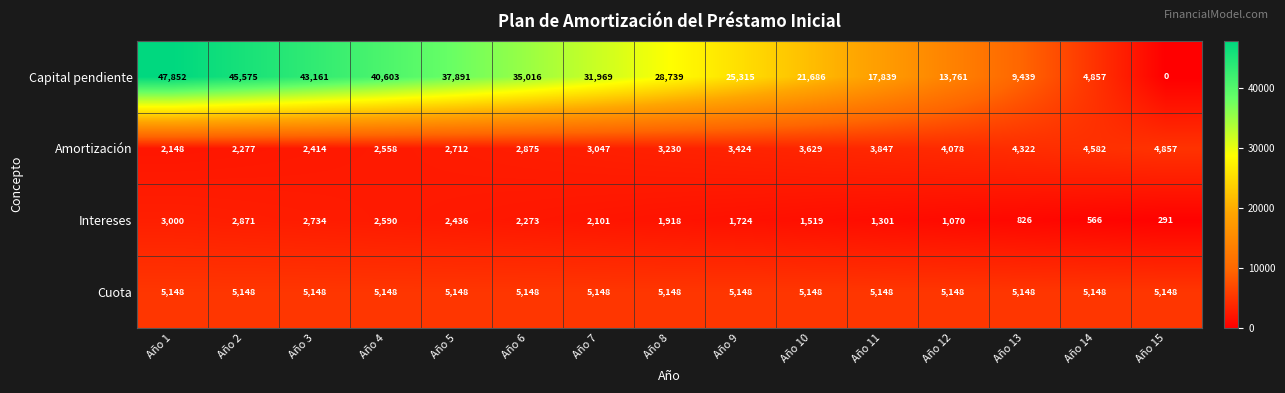

List the series in order of their peak value, highest first.

Capital pendiente, Cuota, Amortización, Intereses